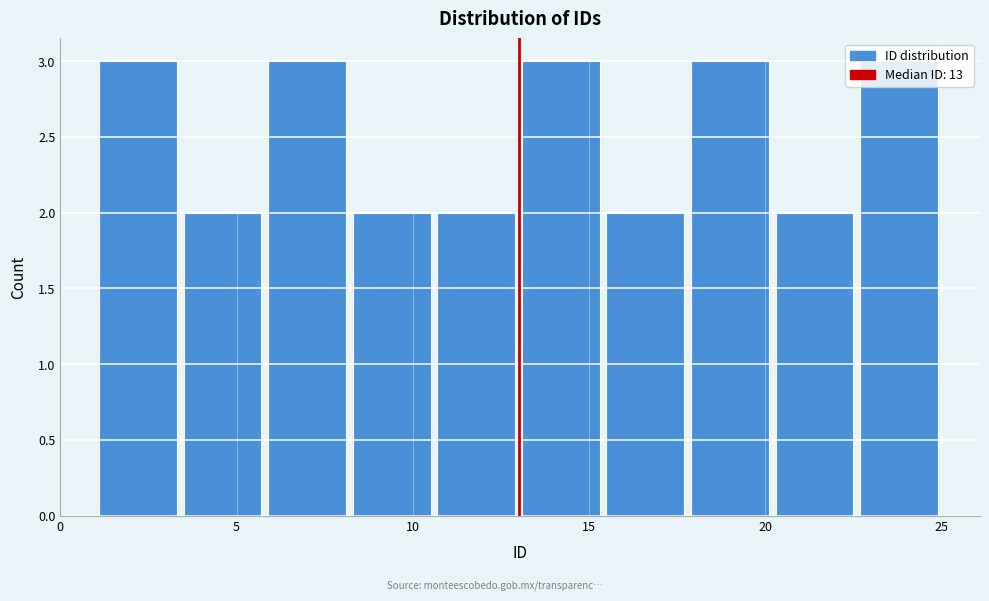

How tall is the bar that spans 15.4 to 17.8 on the x-axis? Neither the bar edges nor the heights are printed on the chart, so give them approximately, as read against the axes.

2